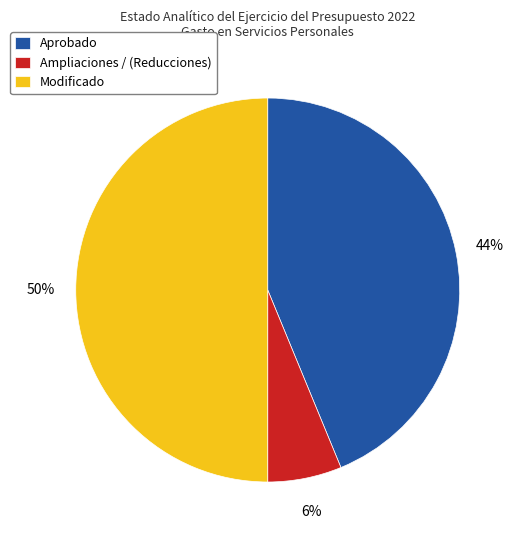

Do Modificado and Ampliaciones / (Reducciones) together represent more than half of the pie?

Yes